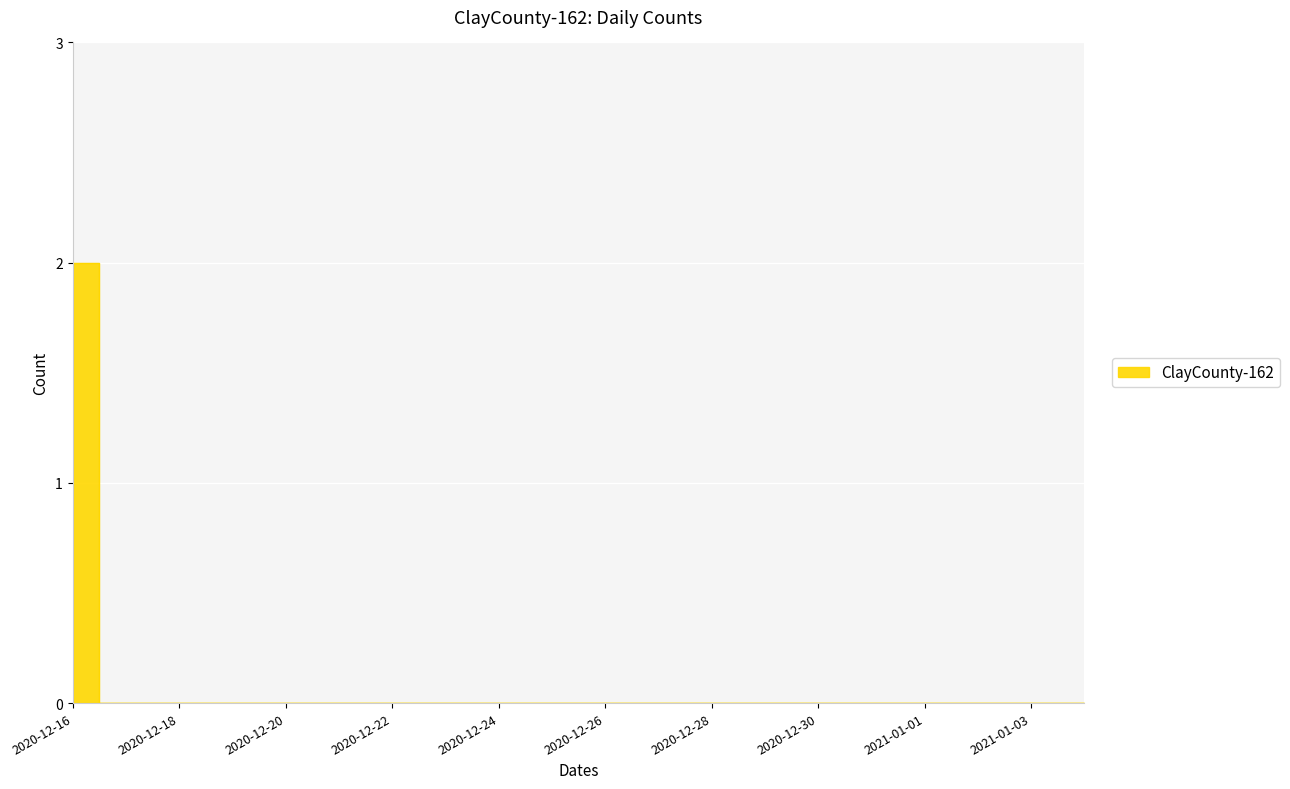

Is it true that the value at 2020-12-25 is -1?

False